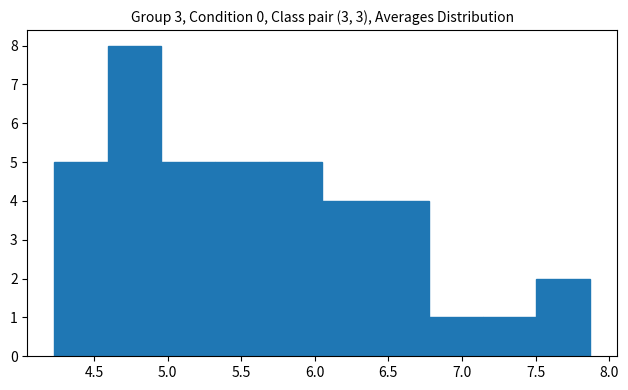

Reading left to right, transcribe this chart: for each bar, give the range it covers on the x-axis and its height. Neither the bar edges nor the heights are printed on the chart, so give them approximately, as read against the axes.

4.25 to 4.60: 5
4.60 to 4.95: 8
4.95 to 5.30: 5
5.30 to 5.70: 5
5.70 to 6.05: 5
6.05 to 6.40: 4
6.40 to 6.80: 4
6.80 to 7.15: 1
7.15 to 7.50: 1
7.50 to 7.85: 2